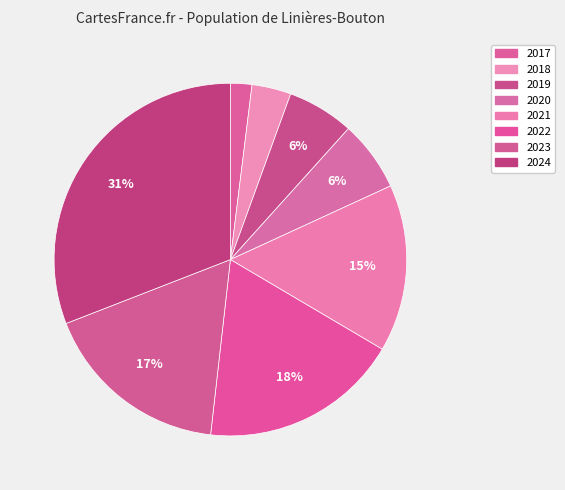

How many segments does this pie chart have?

8